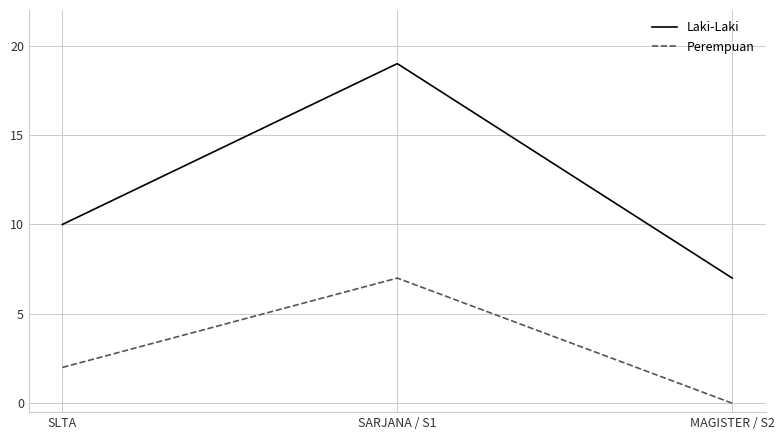

True or false: Perempuan has a value of 9 at SARJANA / S1.

False